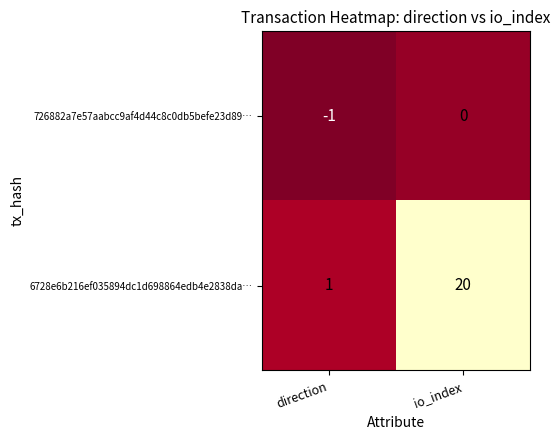

Where is 6728e6b216ef035894dc1d698864edb4e2838da… nearest to the value 10?

direction